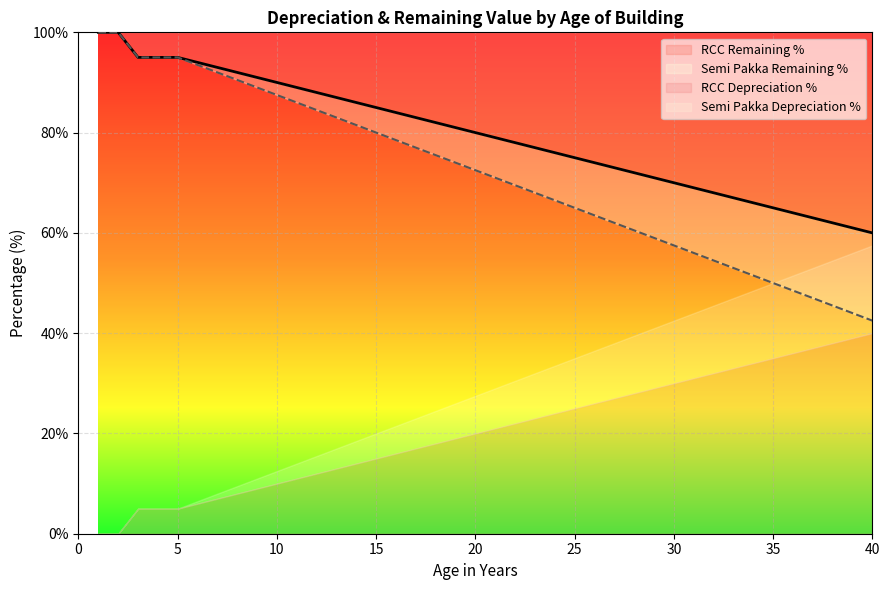

What is the lowest value of the RCC Remaining % series?

60